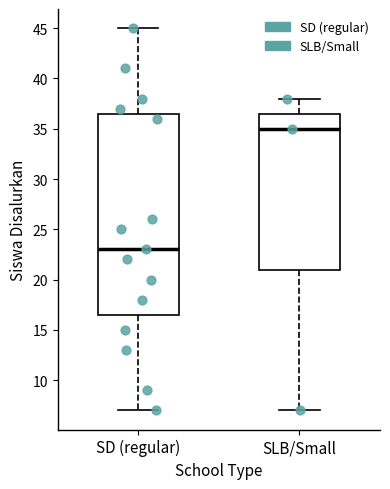

Reading left to right, read every box against the y-axis: the position of its median line, the range the box covers, and the ends of its whiskers. The values are not printed on the chart, so give them approximately, as read against the axis.

SD (regular): median 23.0, box 16.5 to 36.5, whiskers 7.0 to 45.0
SLB/Small: median 35.0, box 21.0 to 36.5, whiskers 7.0 to 38.0